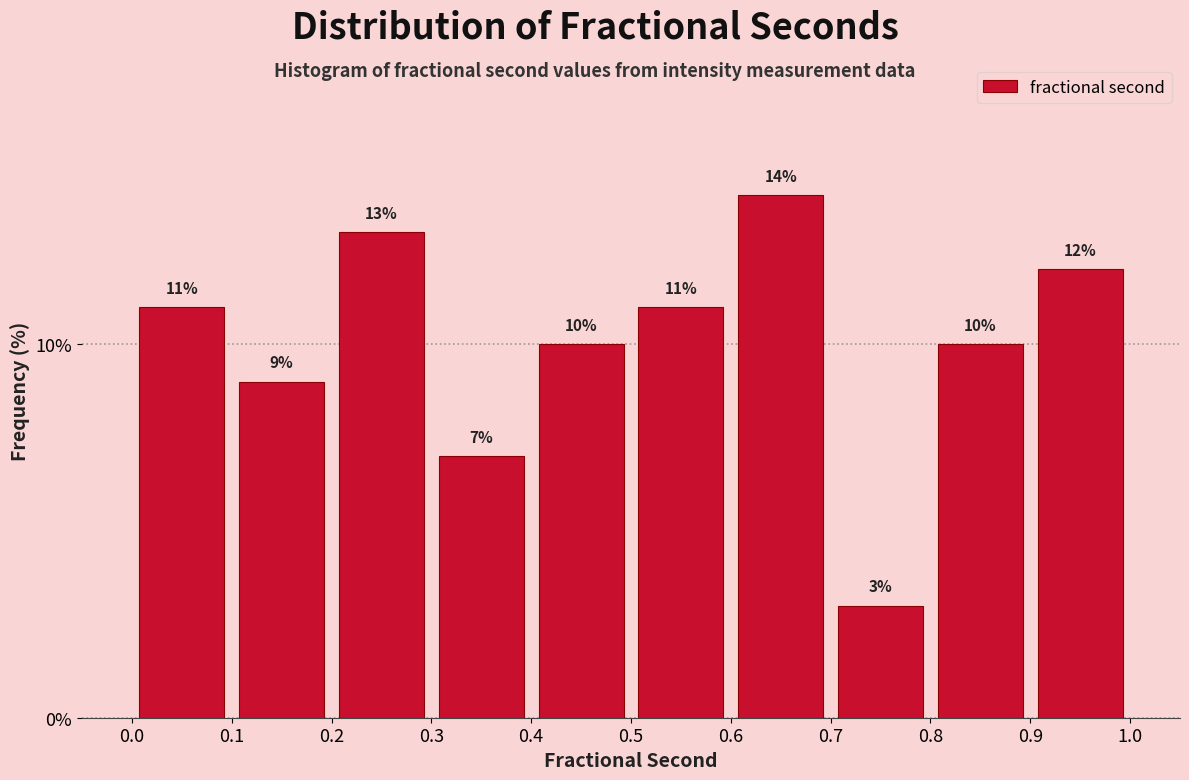

Which range on the x-axis has the tallest bar?

0.6 to 0.7